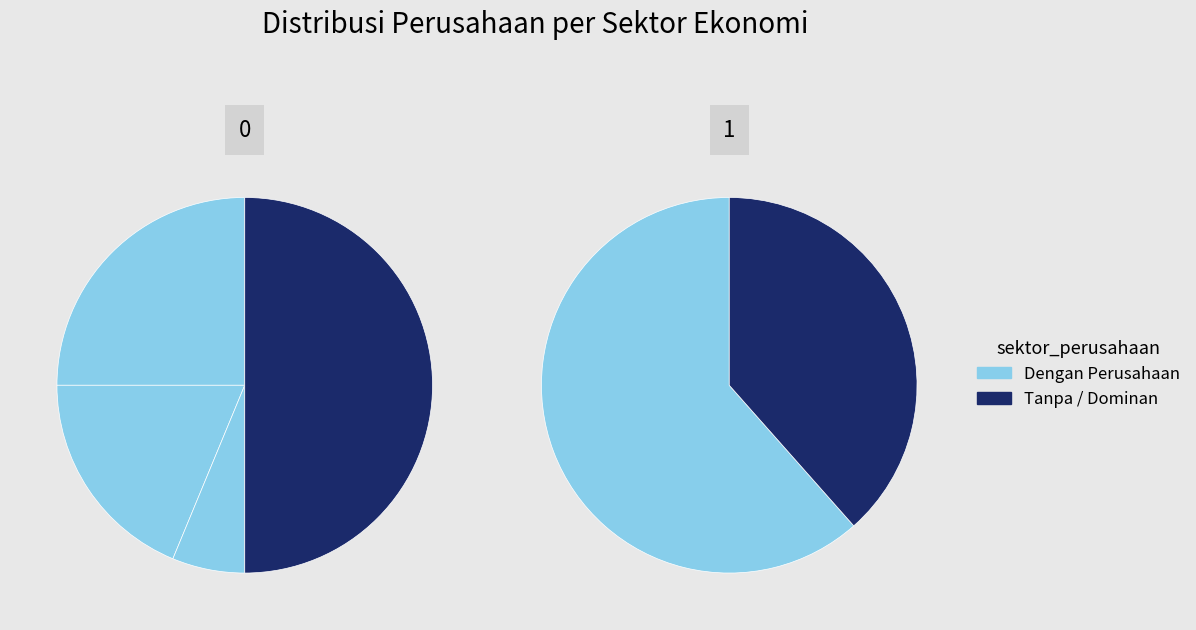

How many segments does this pie chart have?

4